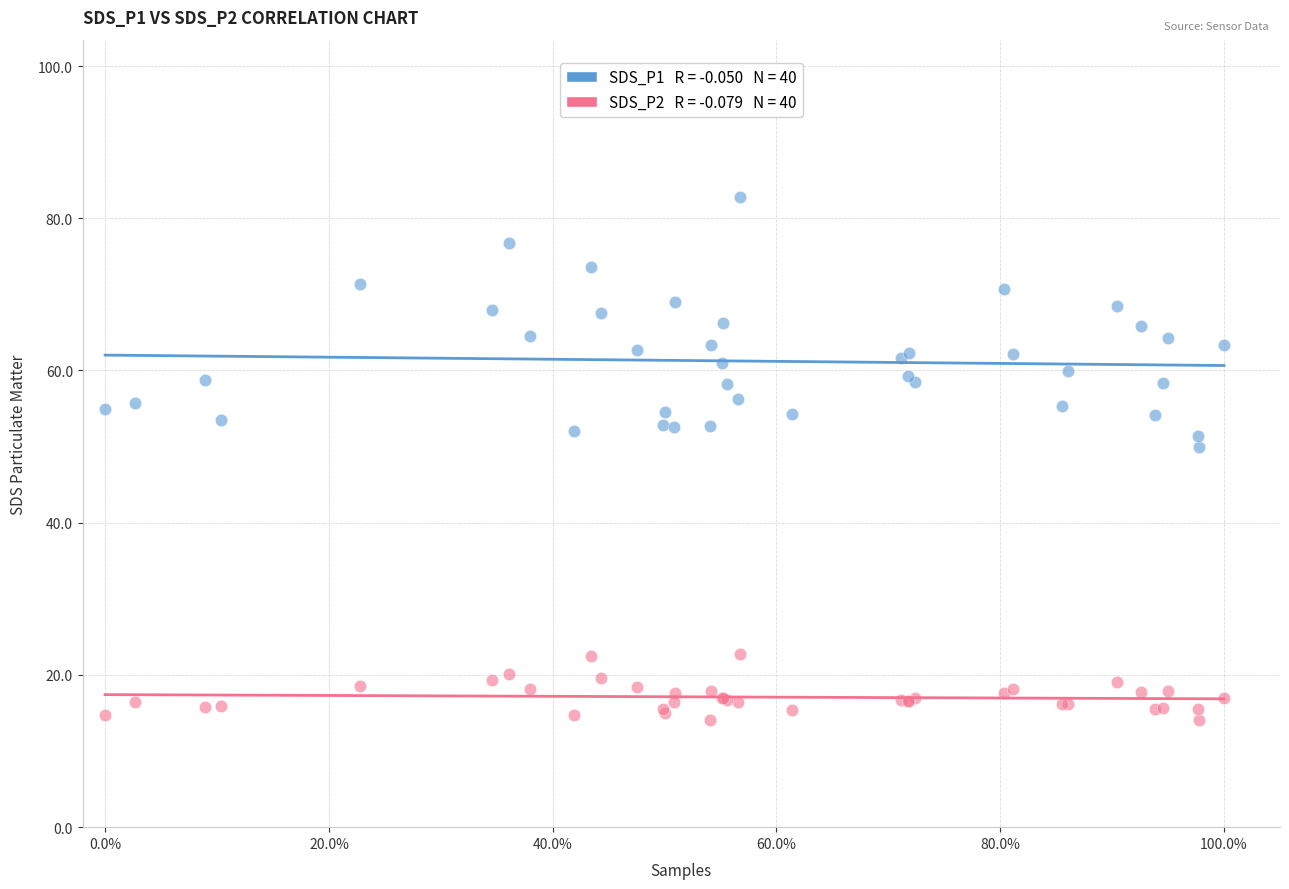

Across all series, what Y value is closest to 48?

49.9